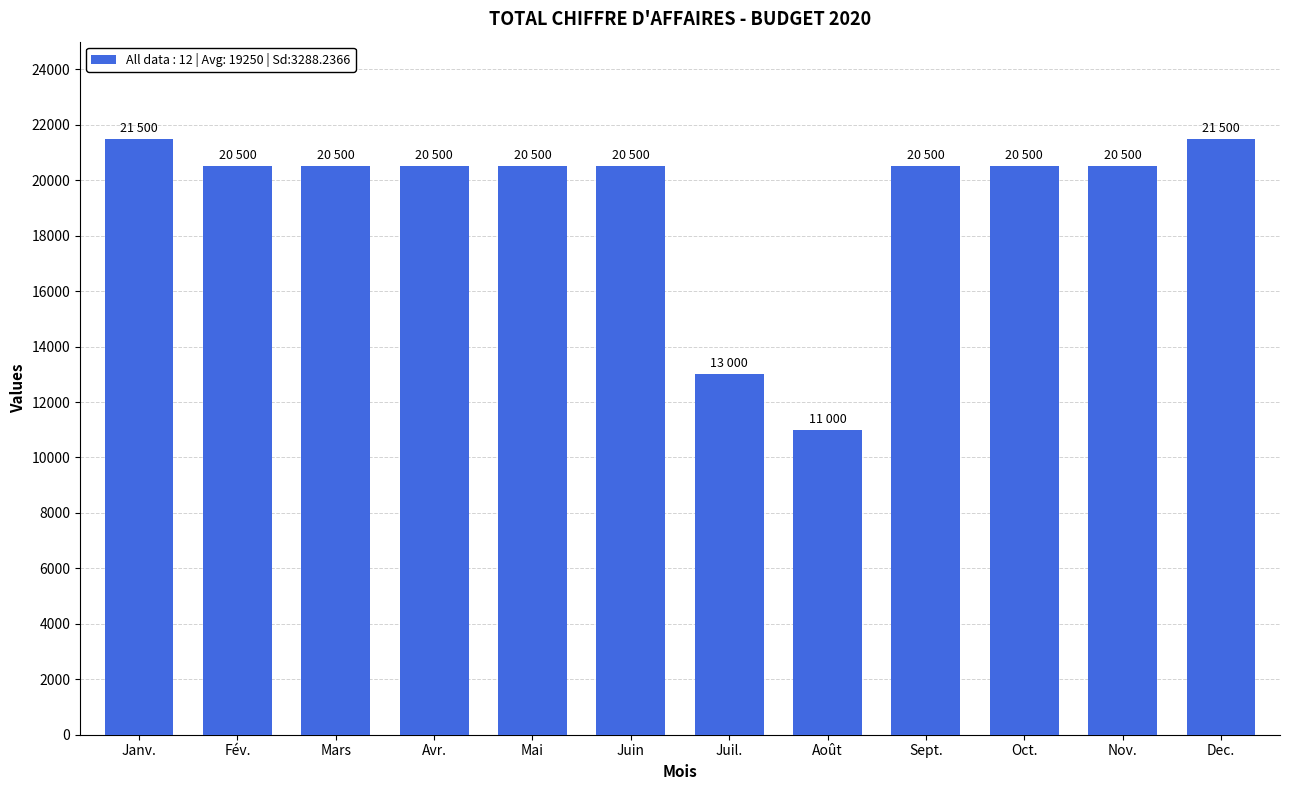

Does the chart contain stacked bars?

No